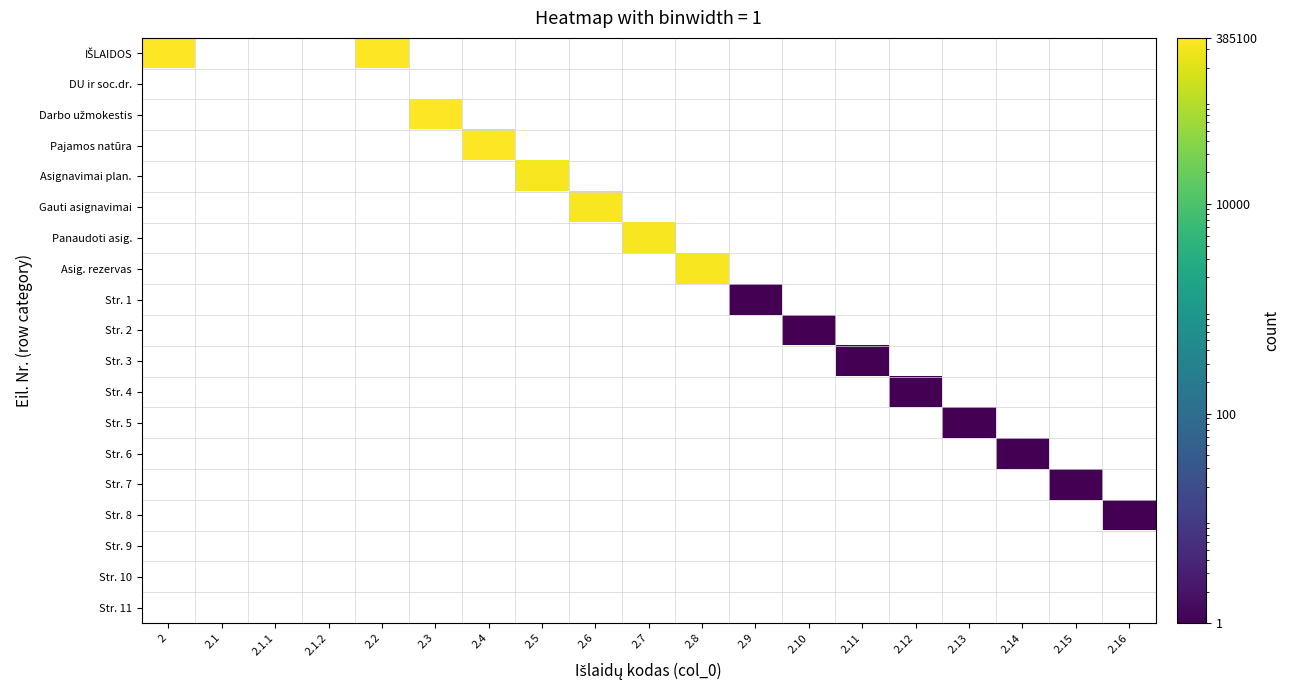

Rank the series by their average value, from highest to lowest.

IŠLAIDOS, DU ir soc.dr., Darbo užmokestis, Pajamos natūra, Asignavimai plan., Gauti asignavimai, Panaudoti asig., Asig. rezervas, Str. 1, Str. 2, Str. 3, Str. 4, Str. 5, Str. 6, Str. 7, Str. 8, Str. 9, Str. 10, Str. 11